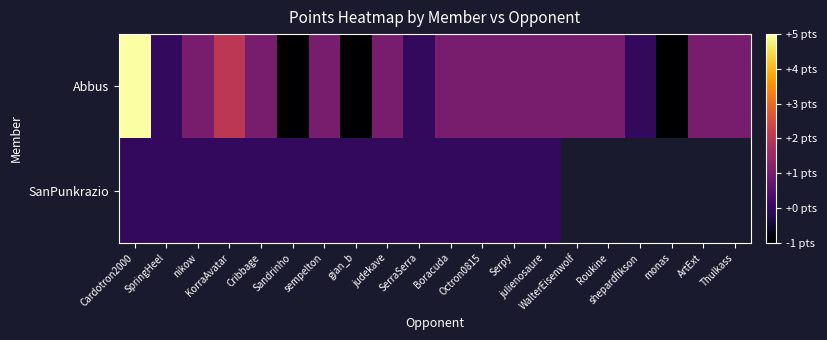

Which series changed the most between sempelton and Serpy?

Abbus